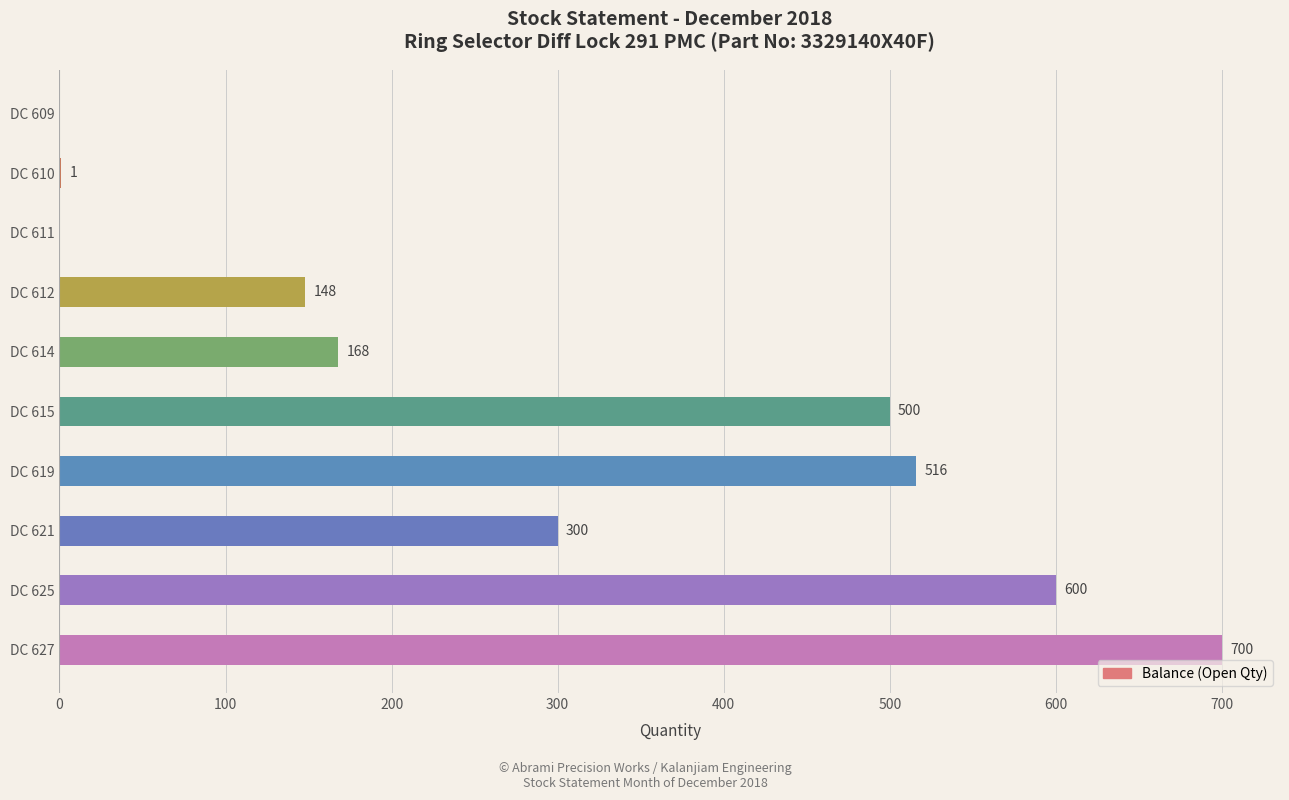

What is the sum of all values?

2933